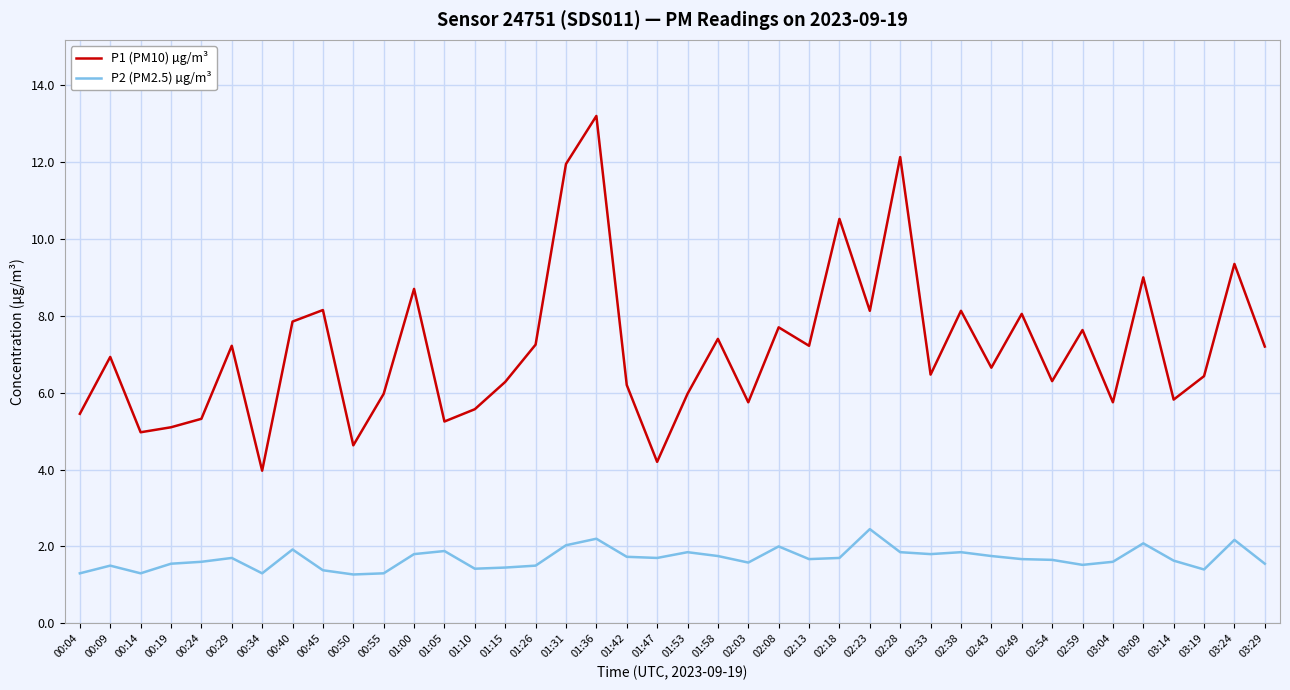

What is the total value across all series at 02:49?

9.7